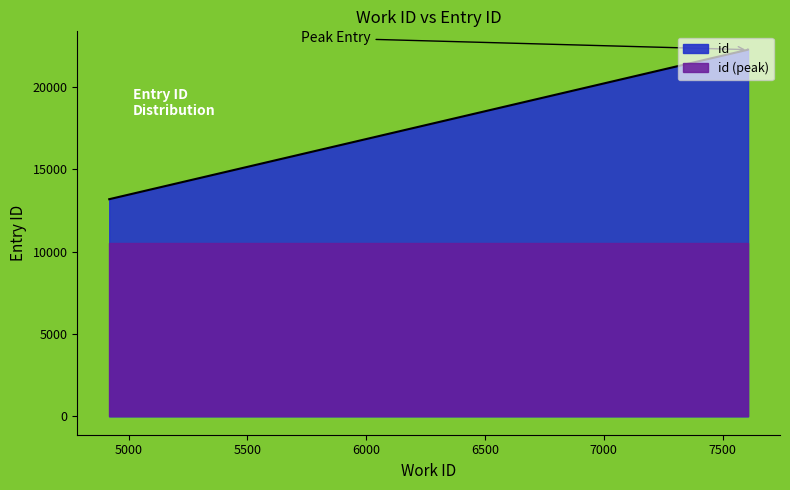

What is the value of the 1st point from the left?

13195